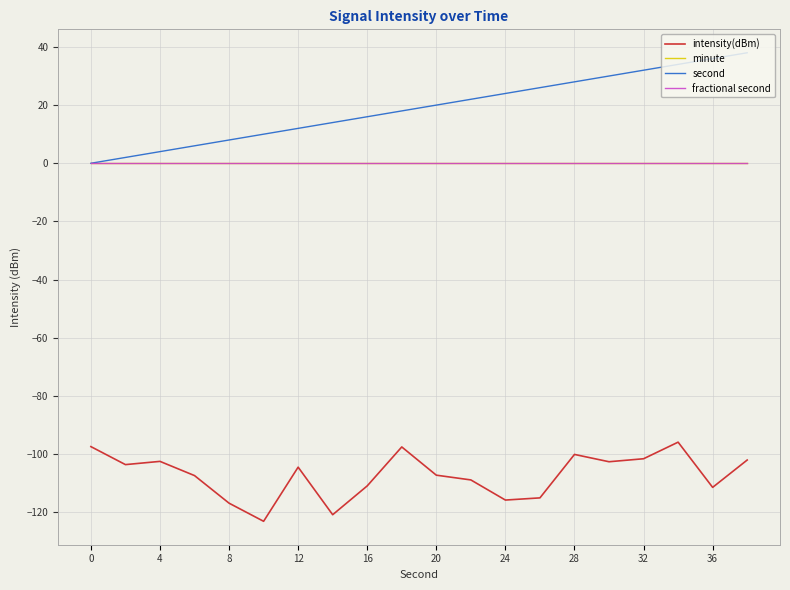

Rank the series by their maximum value, from lowest to highest.

intensity(dBm), minute, fractional second, second